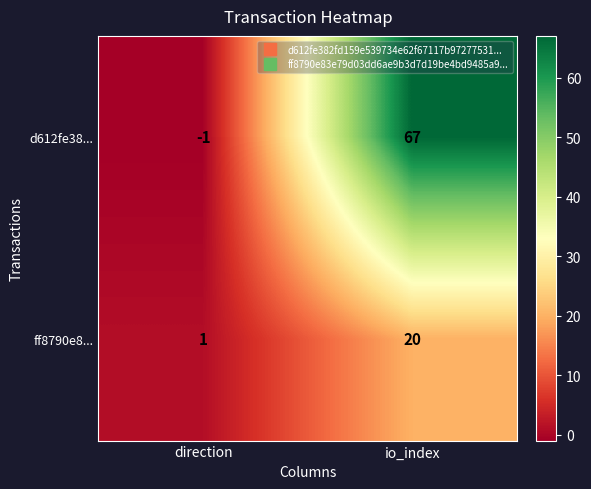

At which category is the sum across all series the highest?

io_index